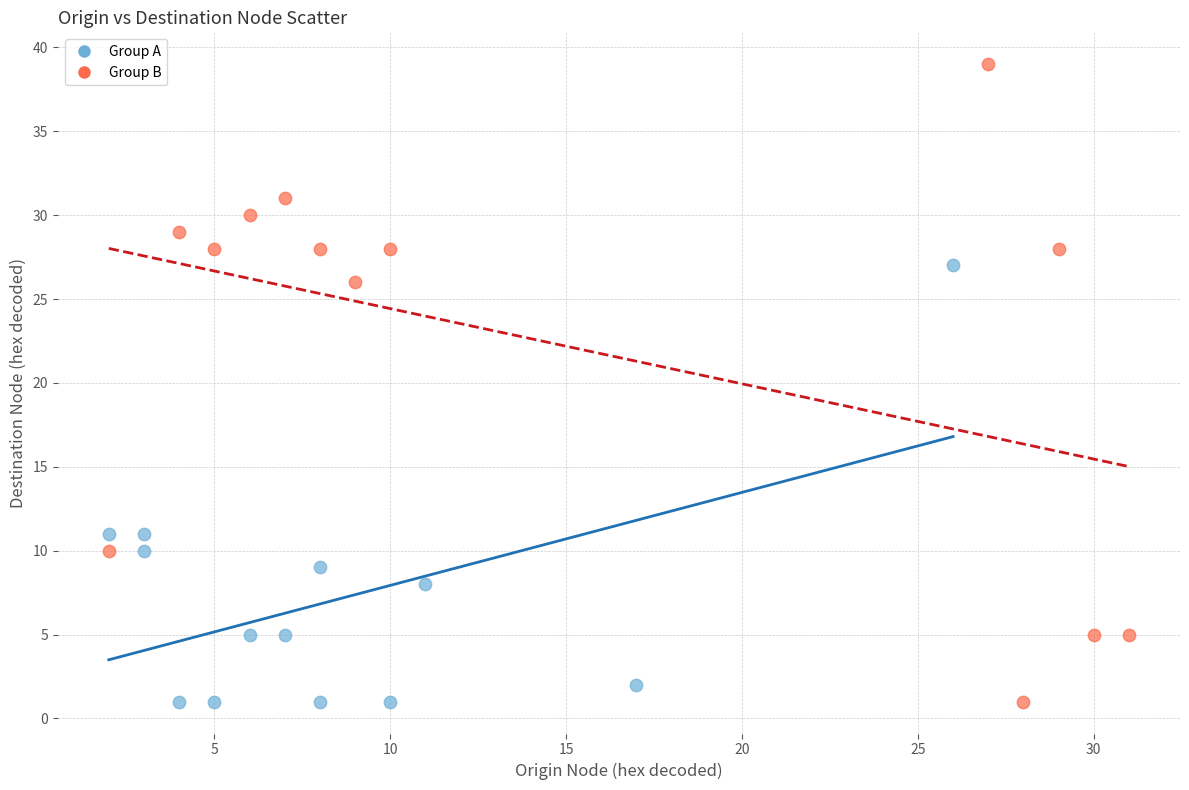

Which series contains the highest Y value?

Group B